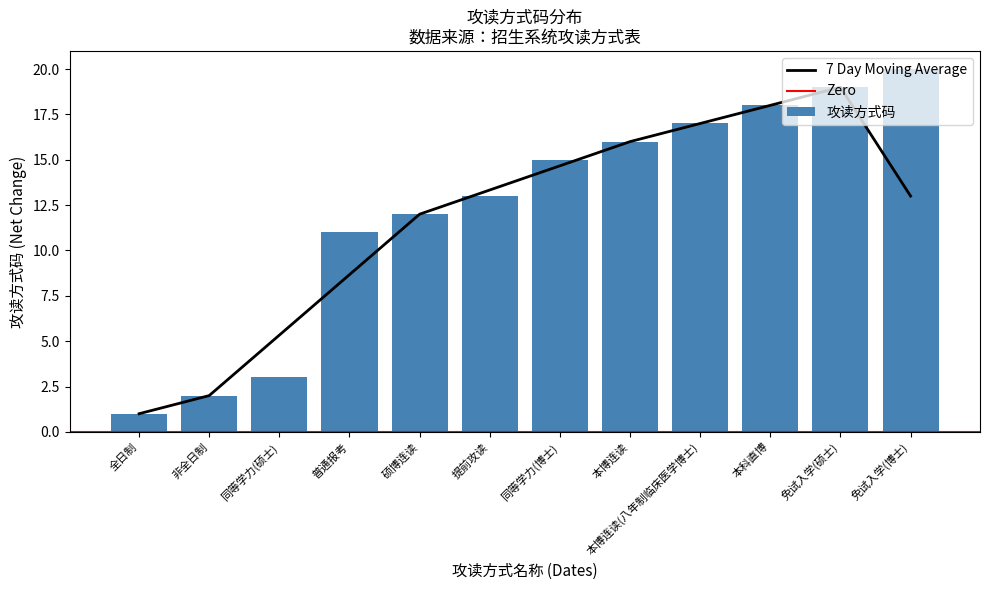

What is the sum of the values at 免试入学(硕士) and 硕博连读?

31